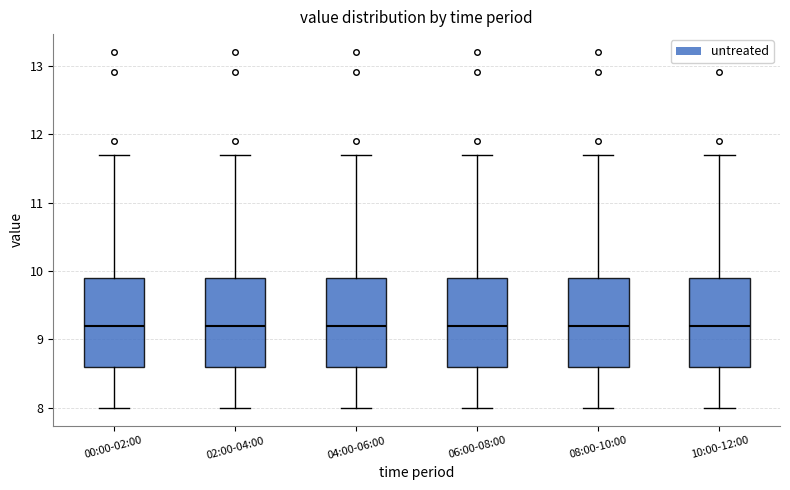

Where does the lower whisker of the box for 10:00-12:00 end on the y-axis? The values are not printed on the chart, so give them approximately, as read against the axis.

8.0